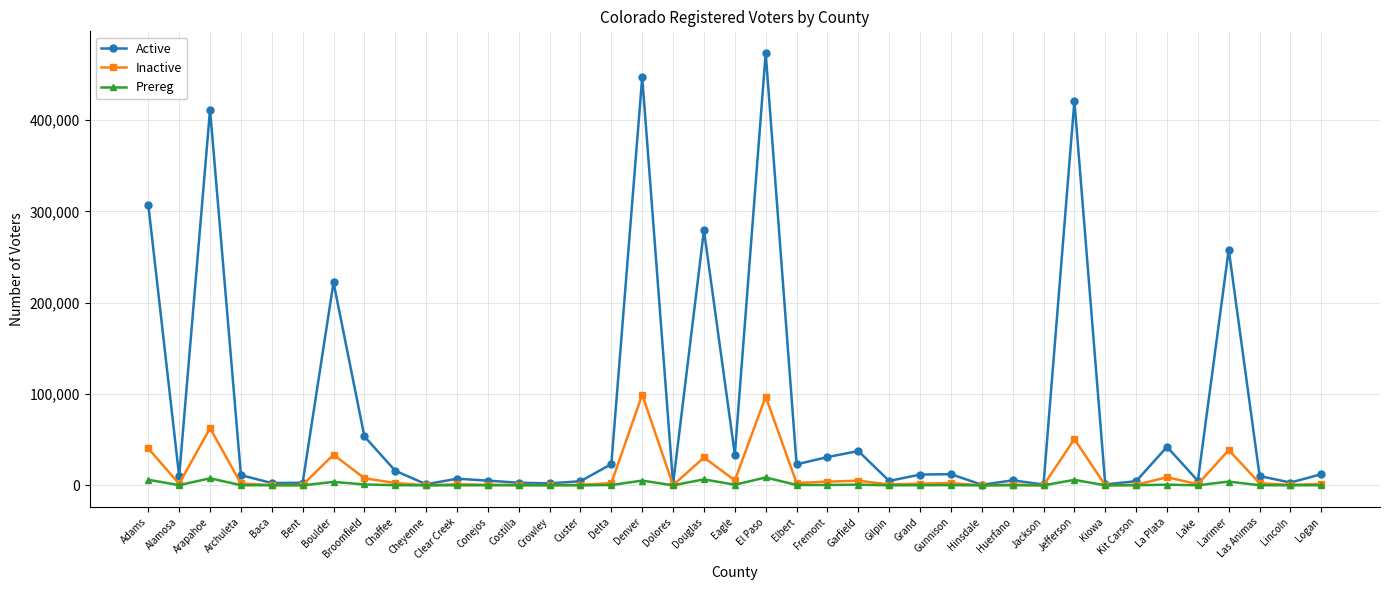

What is the label of the 3rd point from the right?

Las Animas